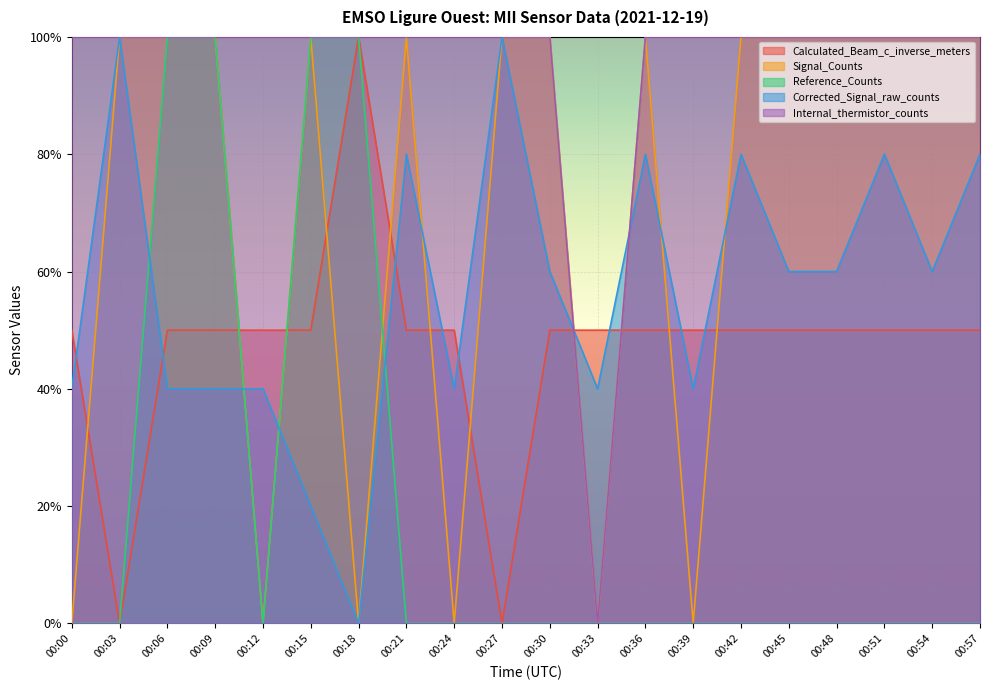

Where do Internal_thermistor_counts and Corrected_Signal_raw_counts first cross each other?

00:30 and 00:33